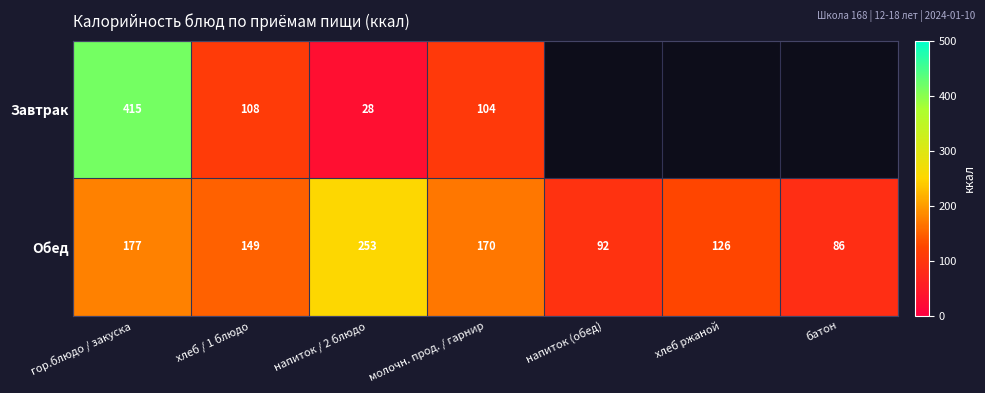

The value of Завтрак at гор.блюдо / закуска is 415. True or false?

True